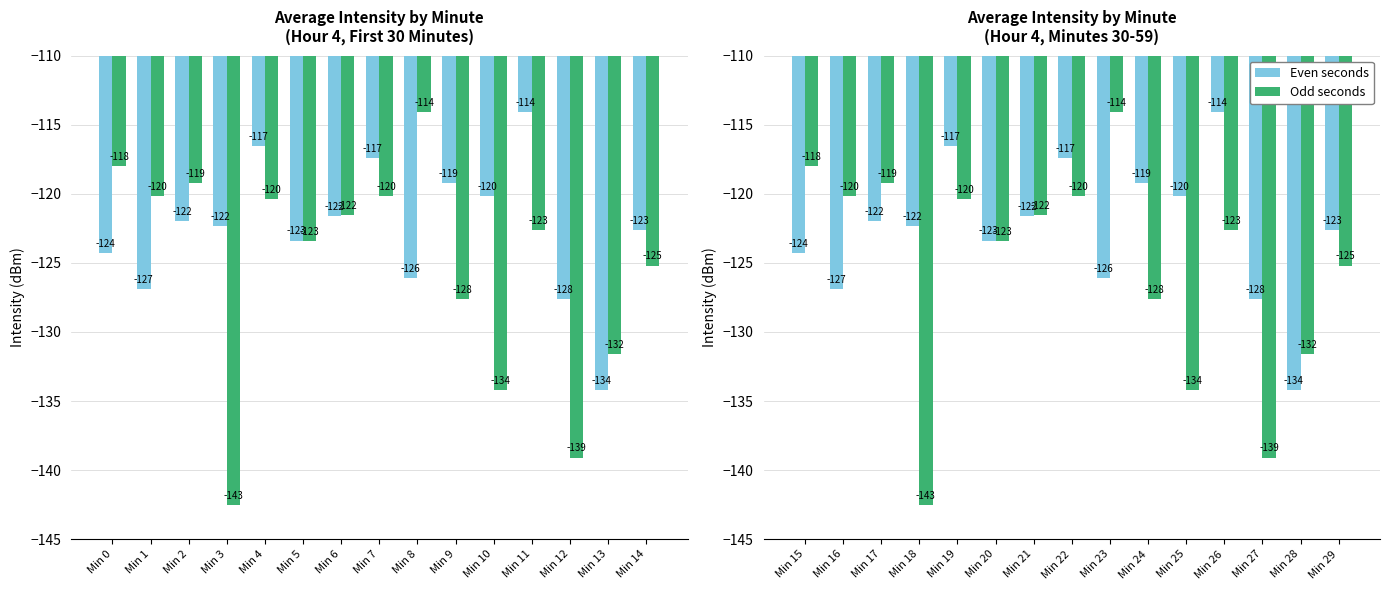

At which label does Odd seconds first exceed -122?

Min 0